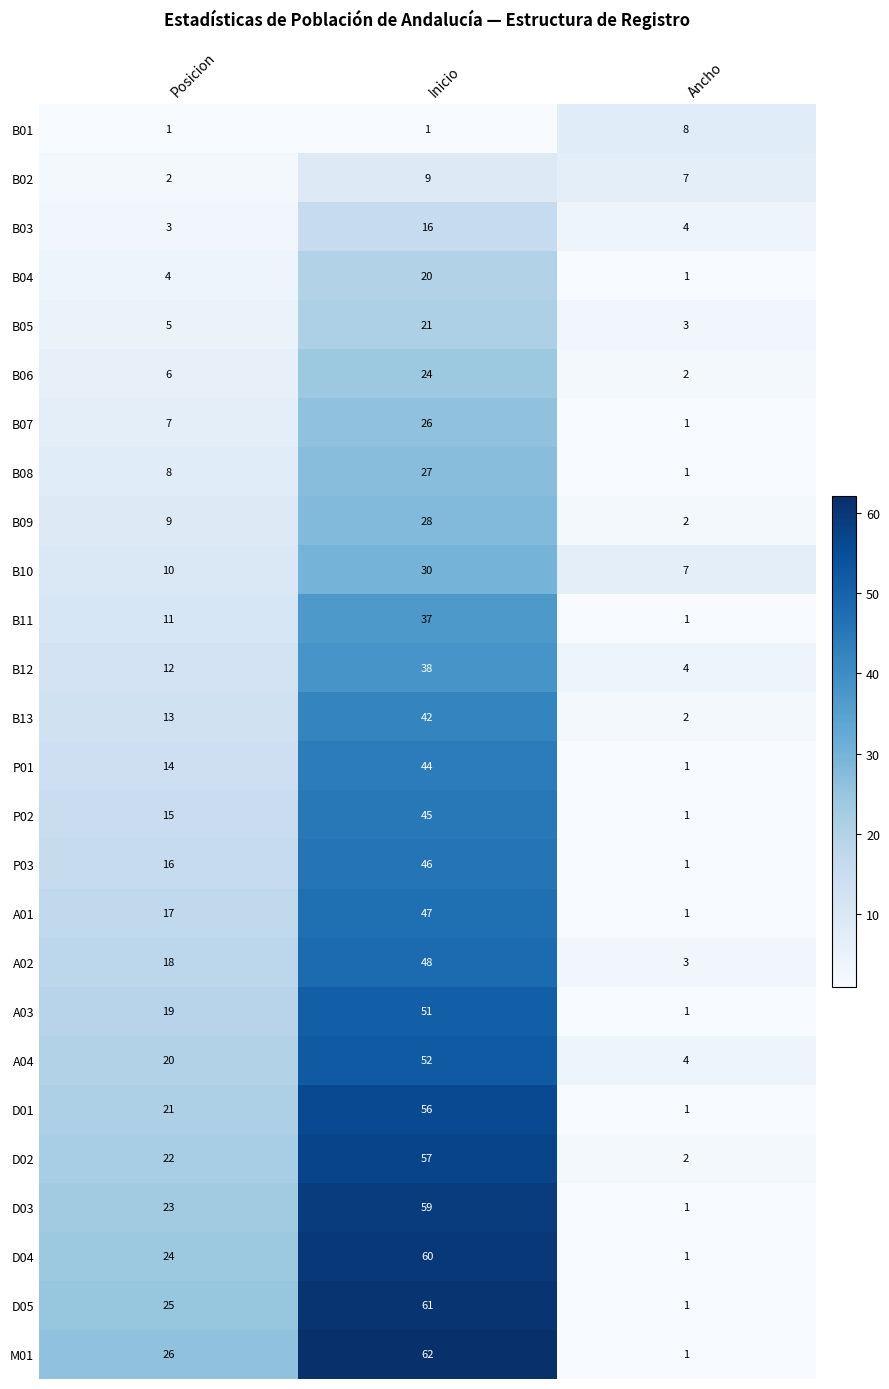

Is it true that P02 equals 21 at Posicion?

False